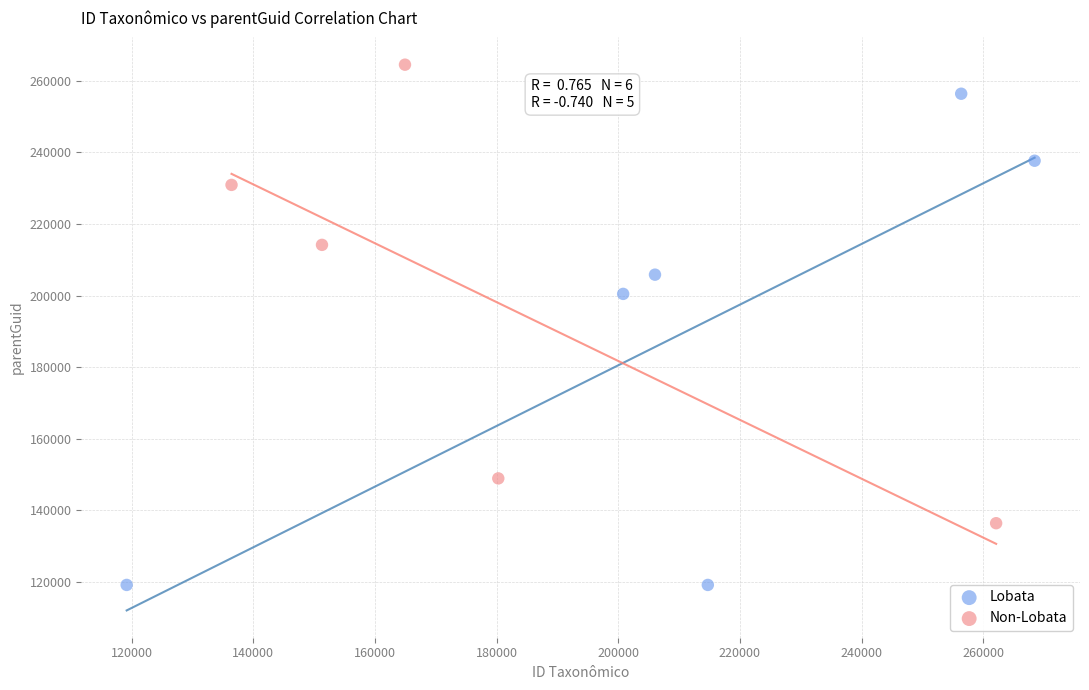

What are all the series names shown in the legend?

Lobata, Non-Lobata